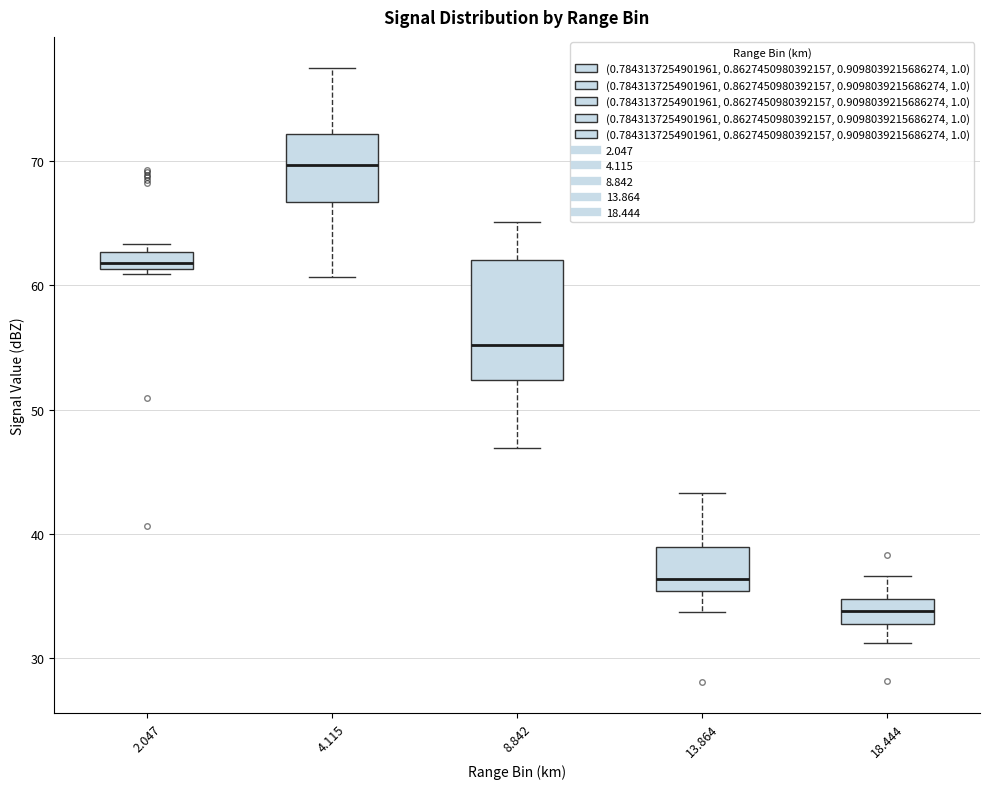

Which box is the tallest, from its lower edge to its upper edge?

8.842